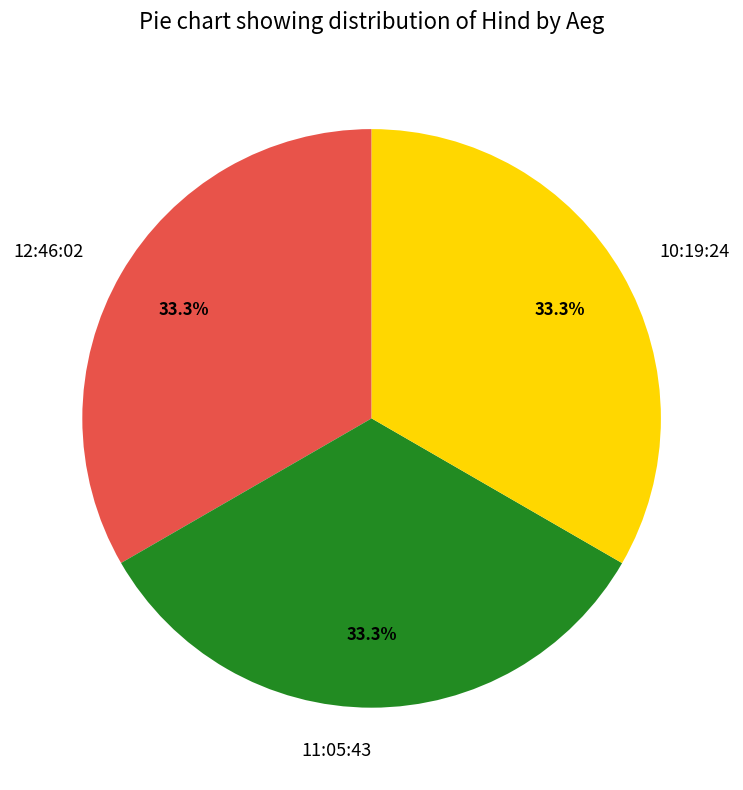

To the nearest percent, what is the combined percentage of 11:05:43 and 12:46:02?

67%